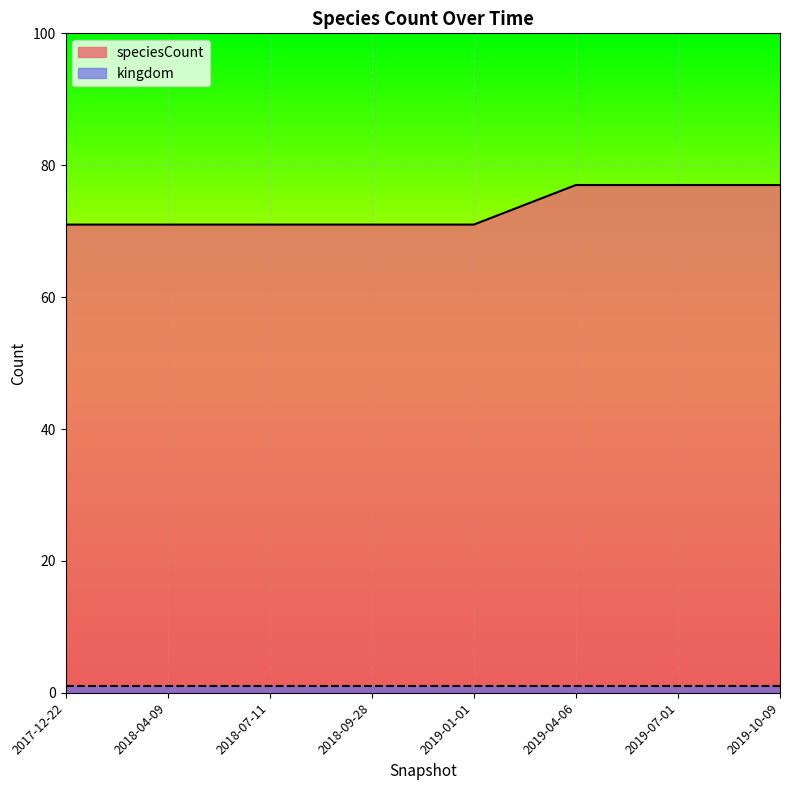

True or false: the data has more than 1 interior local peaks.

False